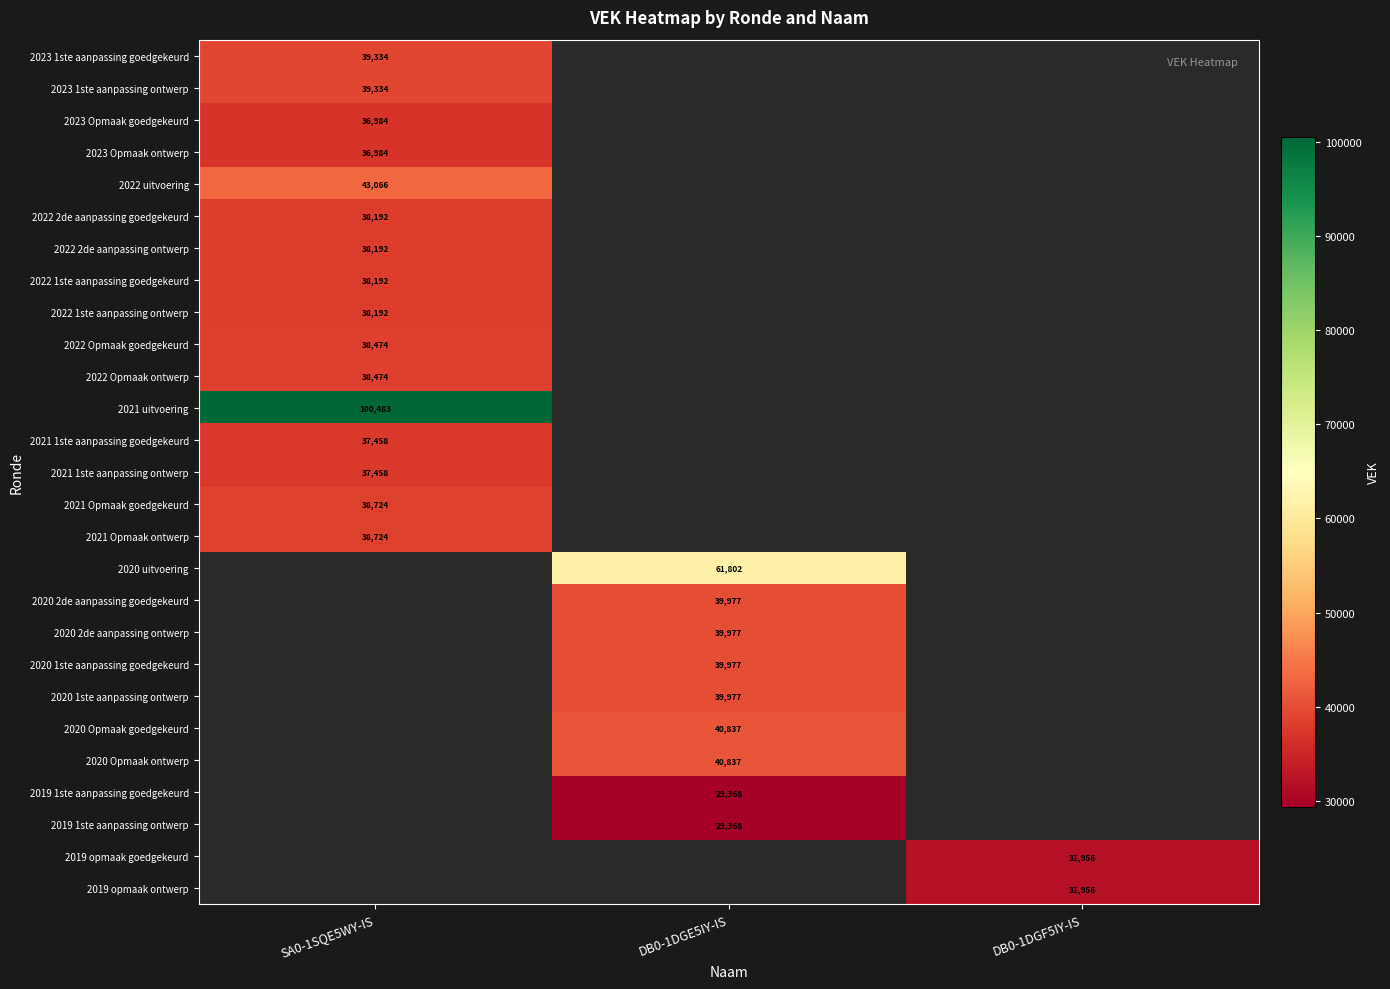

The value of 2021 uitvoering at SA0-1SQE5WY-IS is 100483. True or false?

True